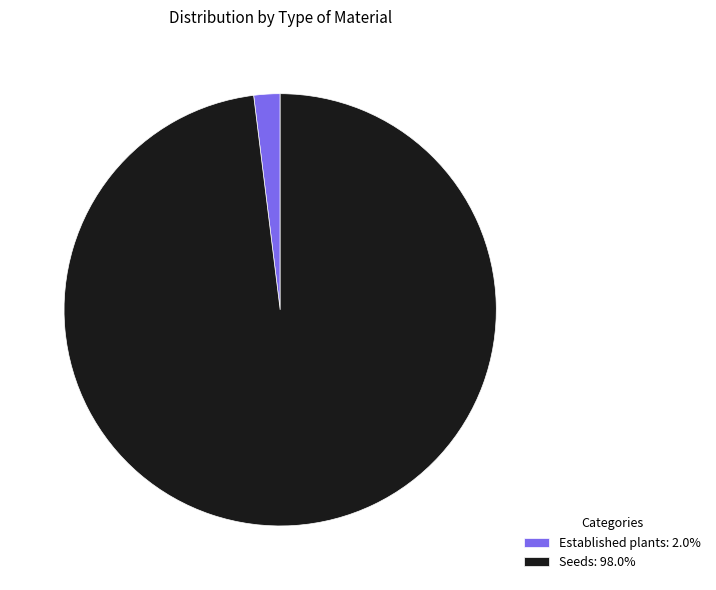

Rank the categories by value from lowest to highest.

Established plants, Seeds